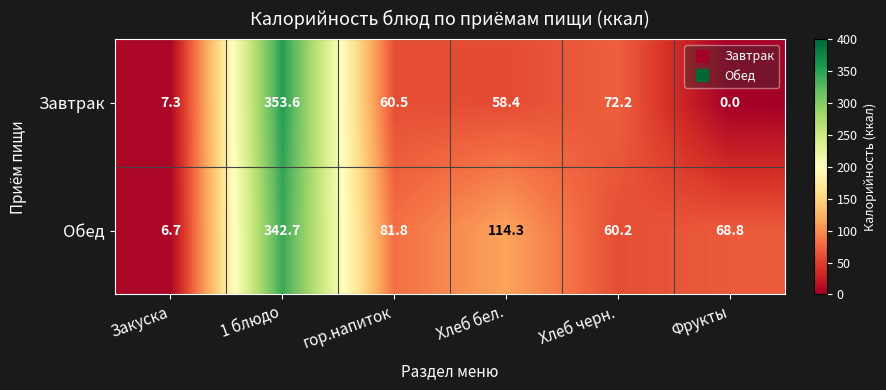

What is the total value across all series at Закуска?

14.0